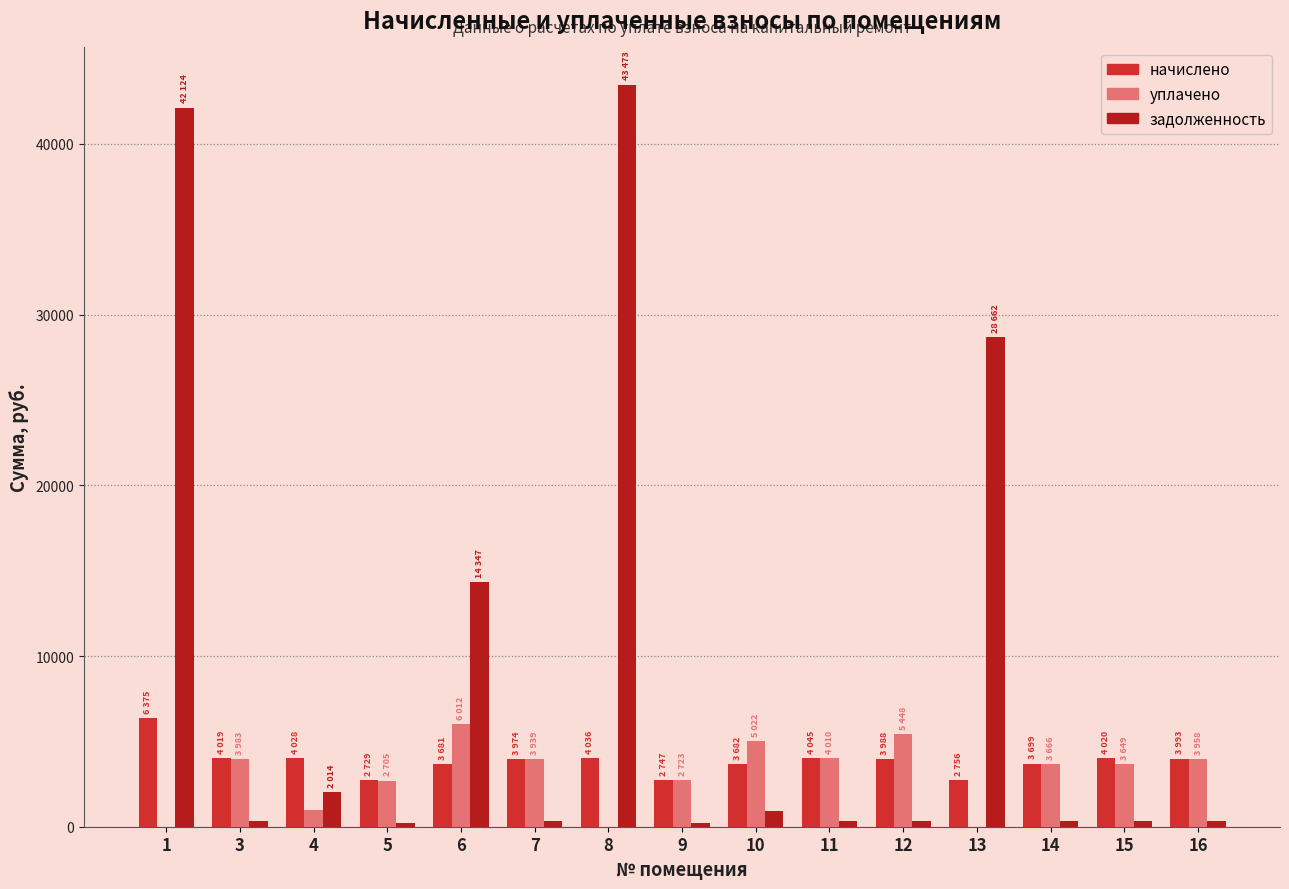

How many groups of bars are there?

15